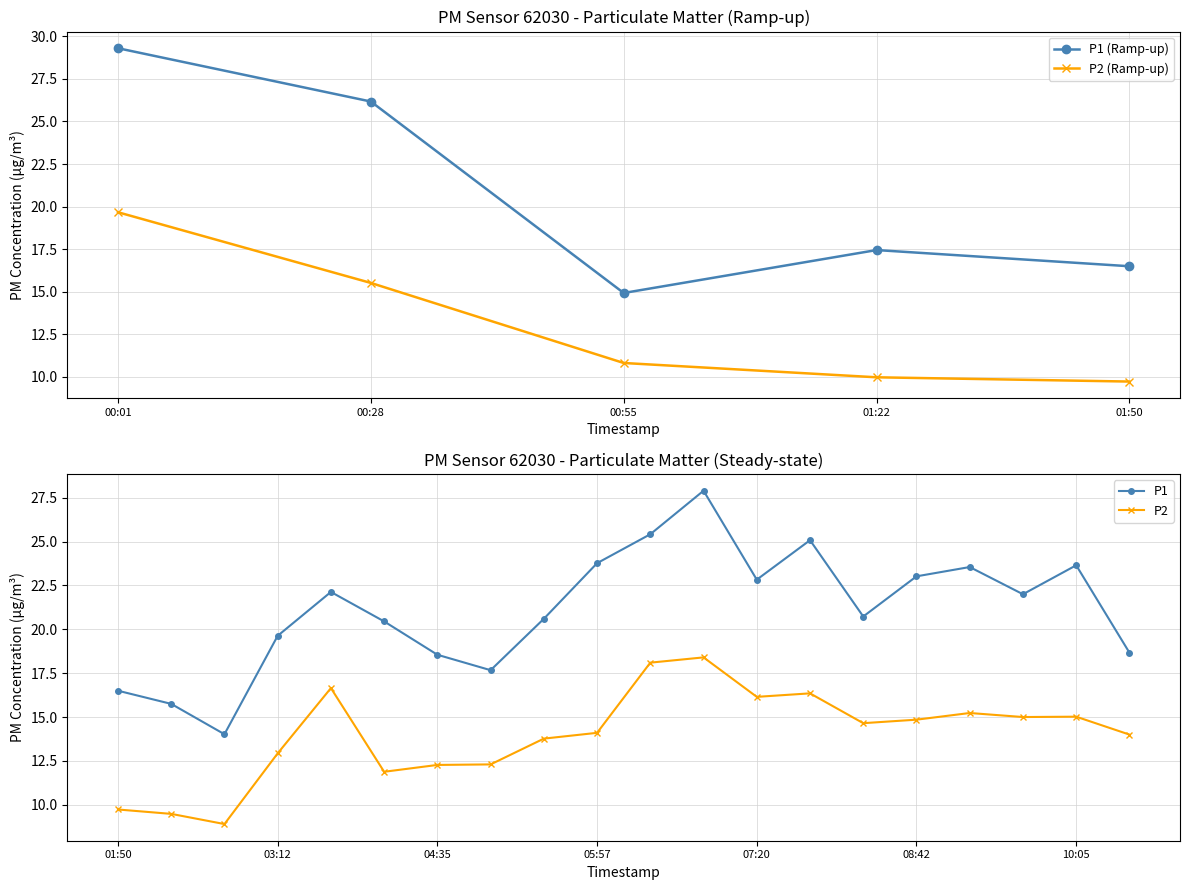

List the labels in order of P1 value, largest first.

0, 15, 1, 14, 17, 13, 19, 16, 8, 18, 12, 9, 7, 10, 11, 3, 4, 5, 2, 6